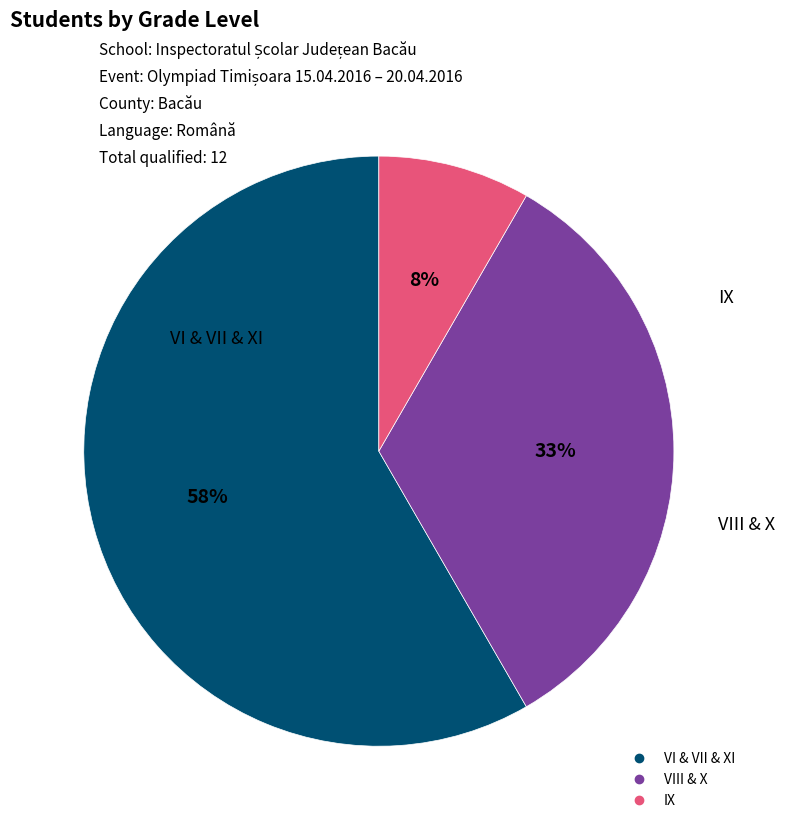

Does any single category account for the majority?

Yes